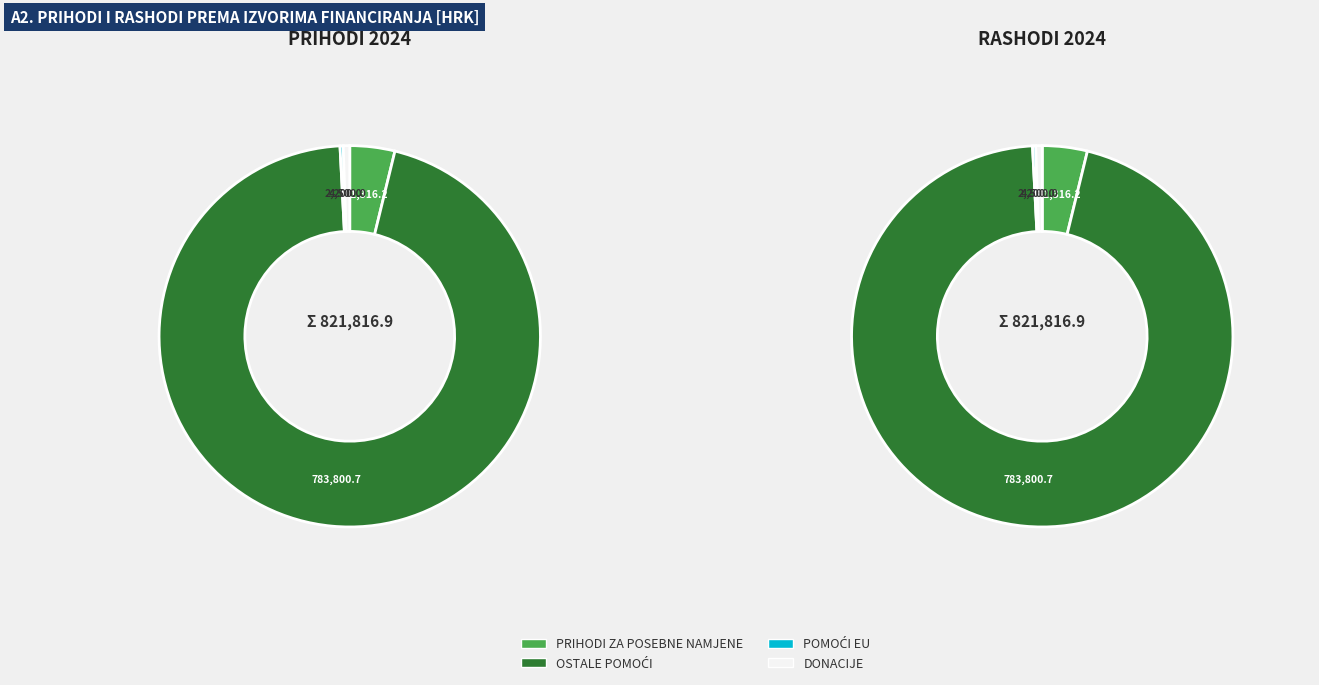

What is the change in value from PRIHODI ZA POSEBNE NAMJENE to OSTALE POMOĆI?

+752484.5